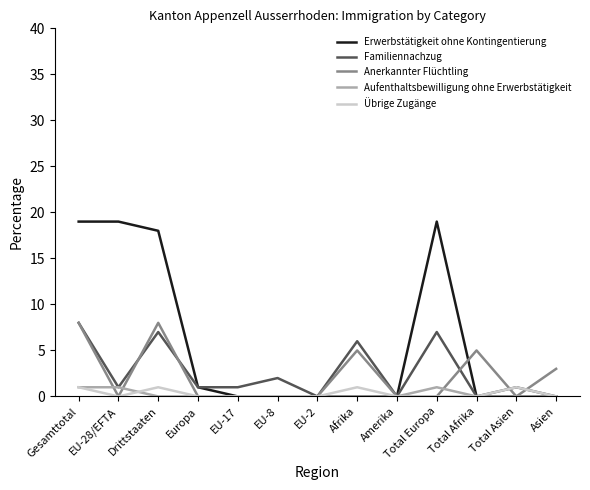

The Erwerbstätigkeit ohne Kontingentierung series shows 34 at Total Europa. True or false?

False